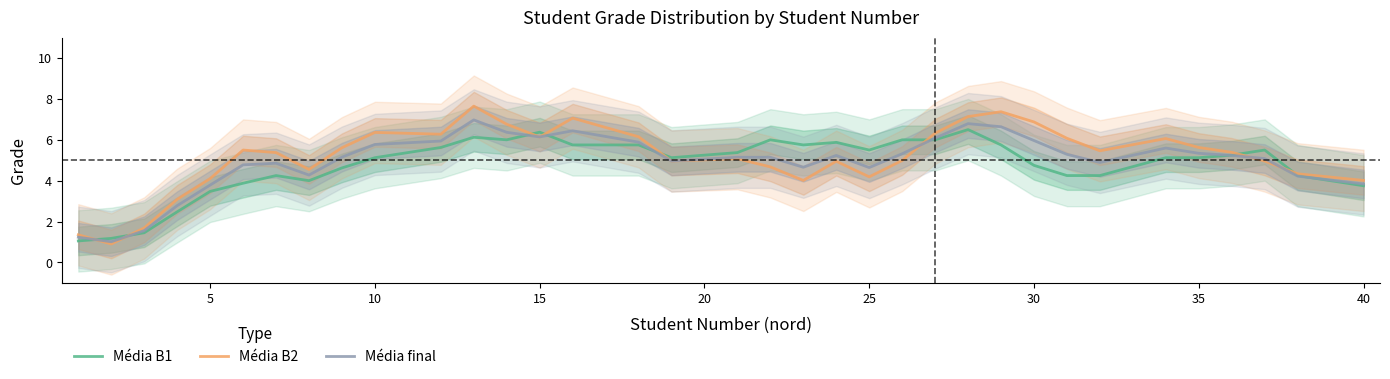

What are all the series names shown in the legend?

Média B1, Média B2, Média final